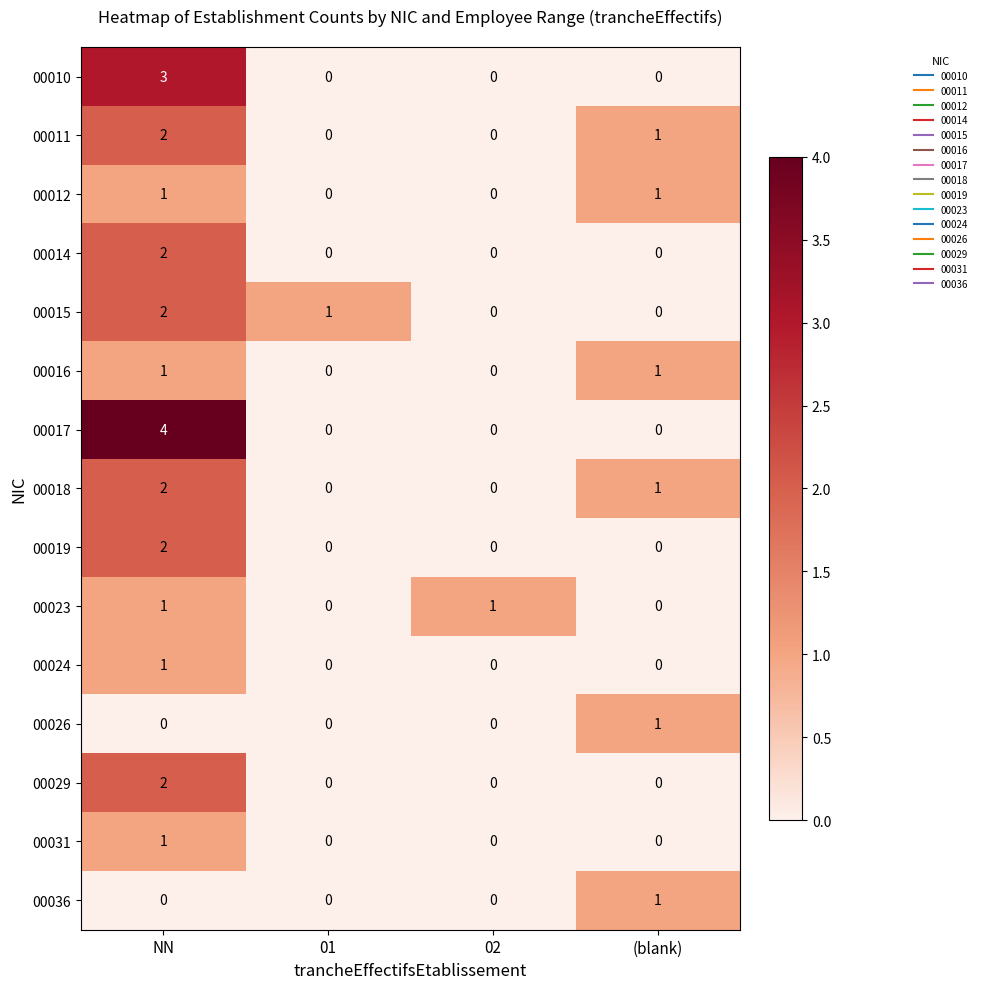

What is the maximum value shown in the chart?

4